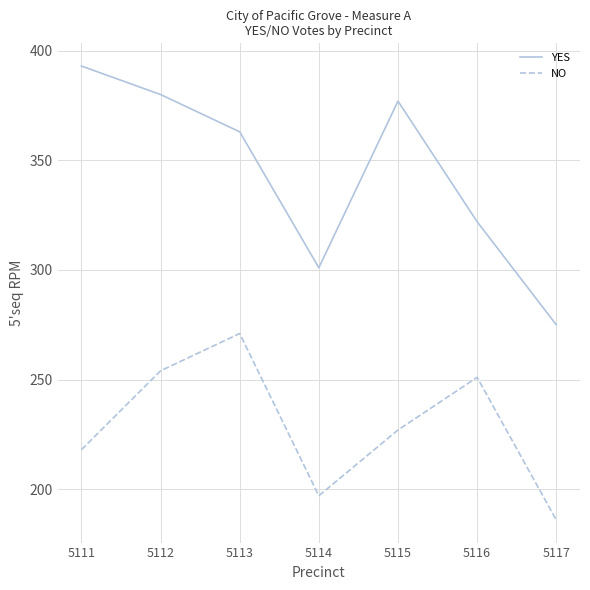

What is the smallest value displayed?

186